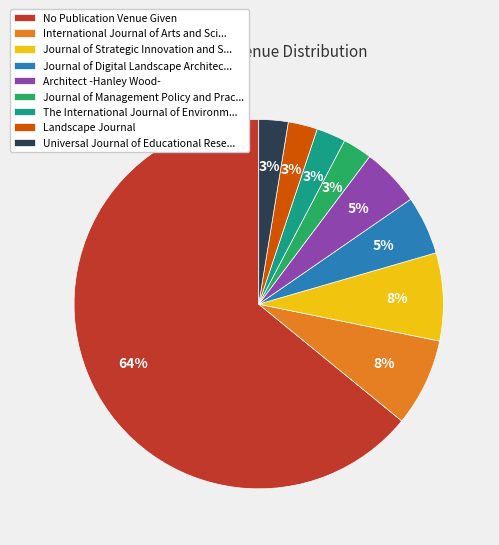

Is it true that Journal of Strategic Innovation and S... is 8% of the pie?

True